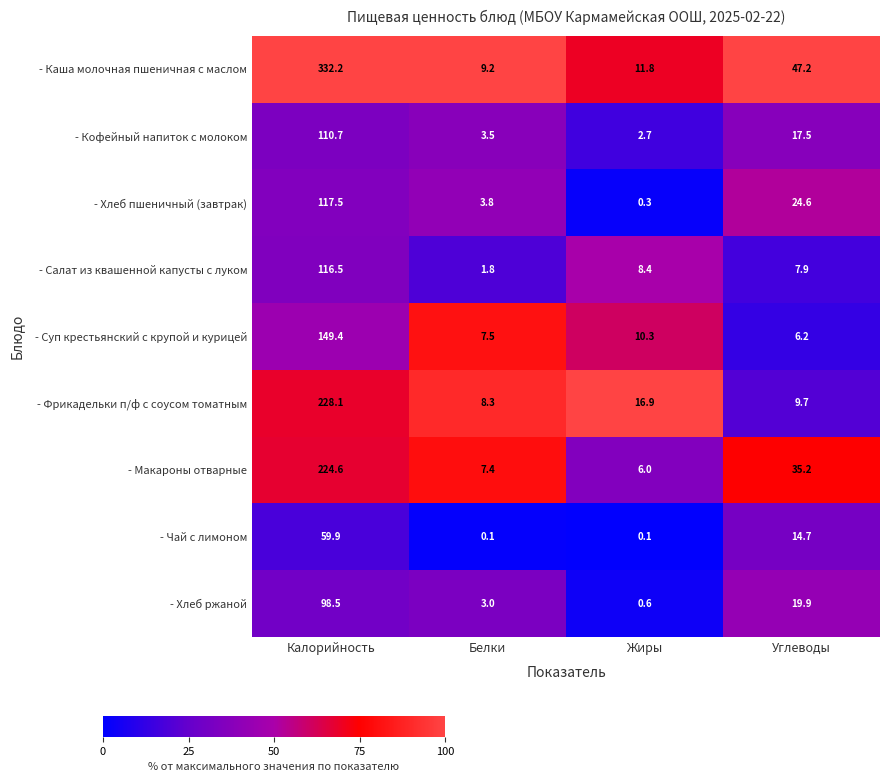

Which label corresponds to the largest value in the chart?

Калорийность